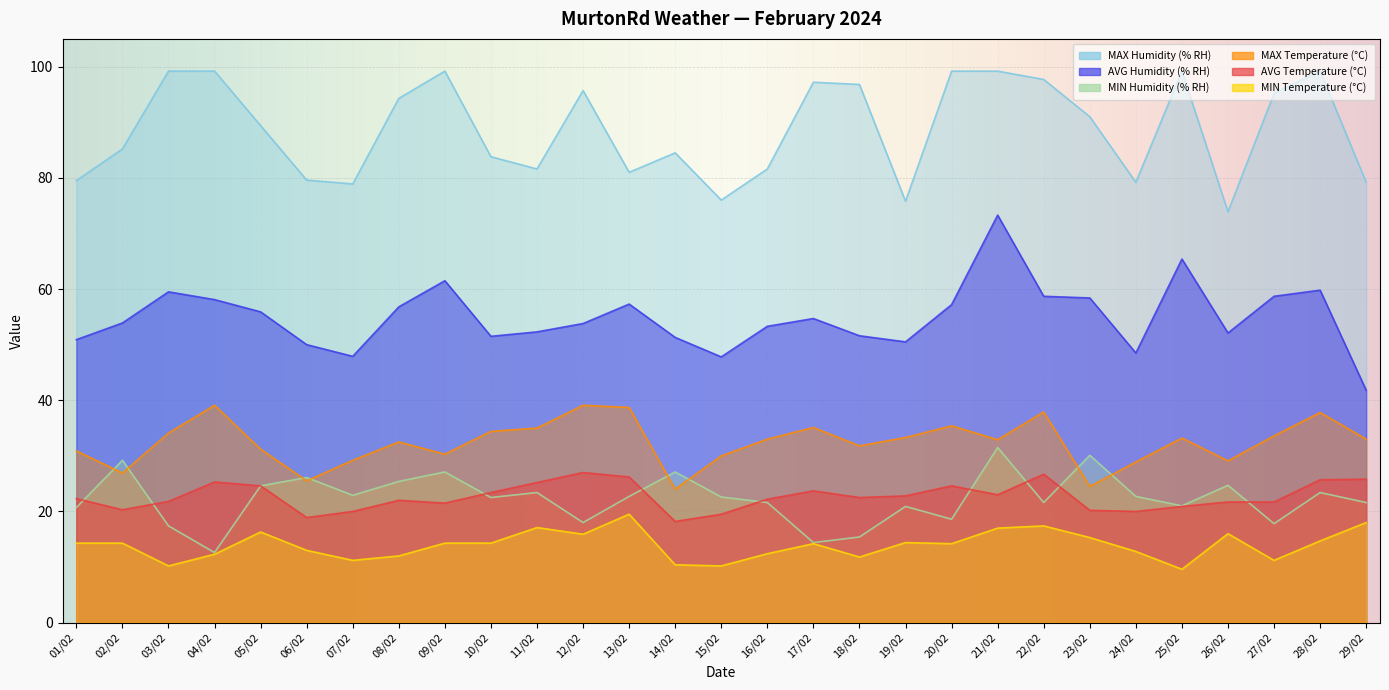

What is the average value of the AVG Temperature (°C) series?

22.7